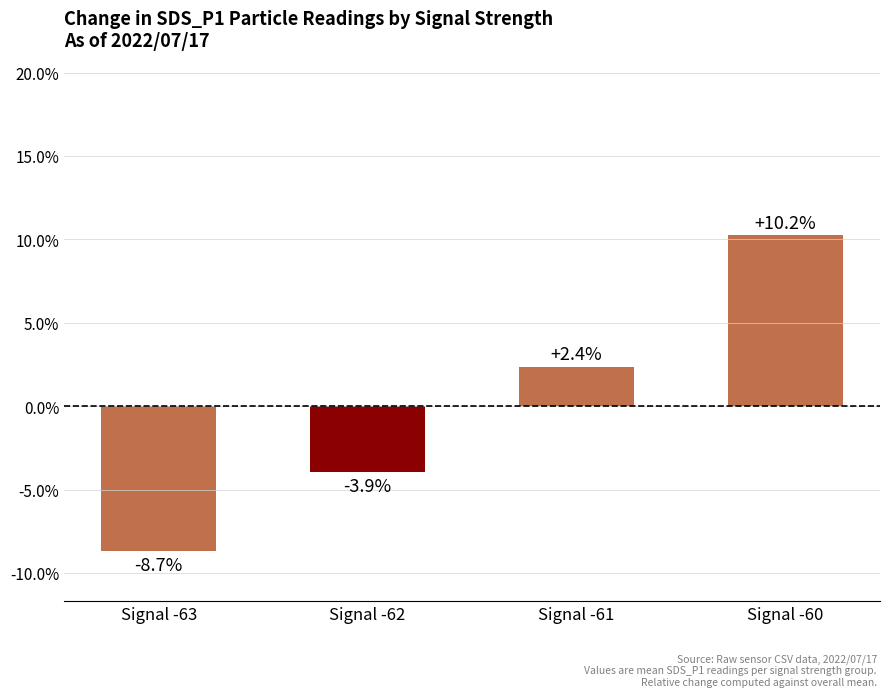

Are the bars horizontal?

No